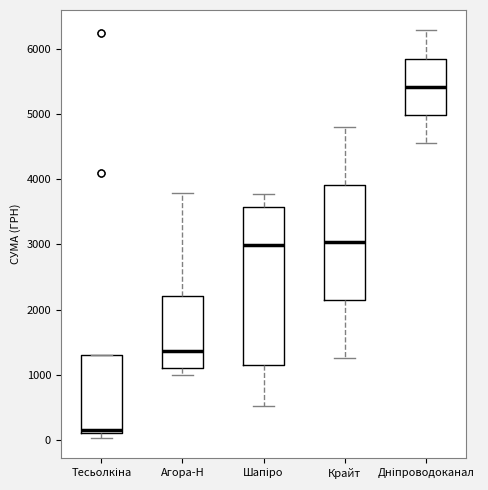

Which box has the highest median line?

Дніпроводоканал